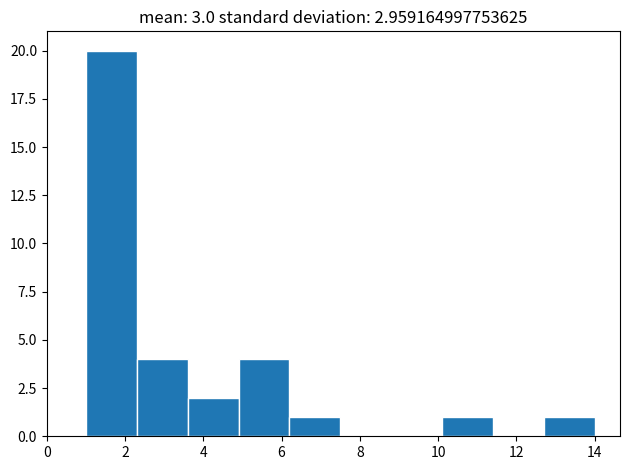

Reading left to right, transcribe this chart: for each bar, give the range it covers on the x-axis and its height. Neither the bar edges nor the heights are printed on the chart, so give them approximately, as read against the axes.

1.0 to 2.3: 20
2.3 to 3.6: 4
3.6 to 4.9: 2
4.9 to 6.2: 4
6.2 to 7.5: 1
7.5 to 8.8: 0
8.8 to 10.1: 0
10.1 to 11.4: 1
11.4 to 12.7: 0
12.7 to 14.0: 1